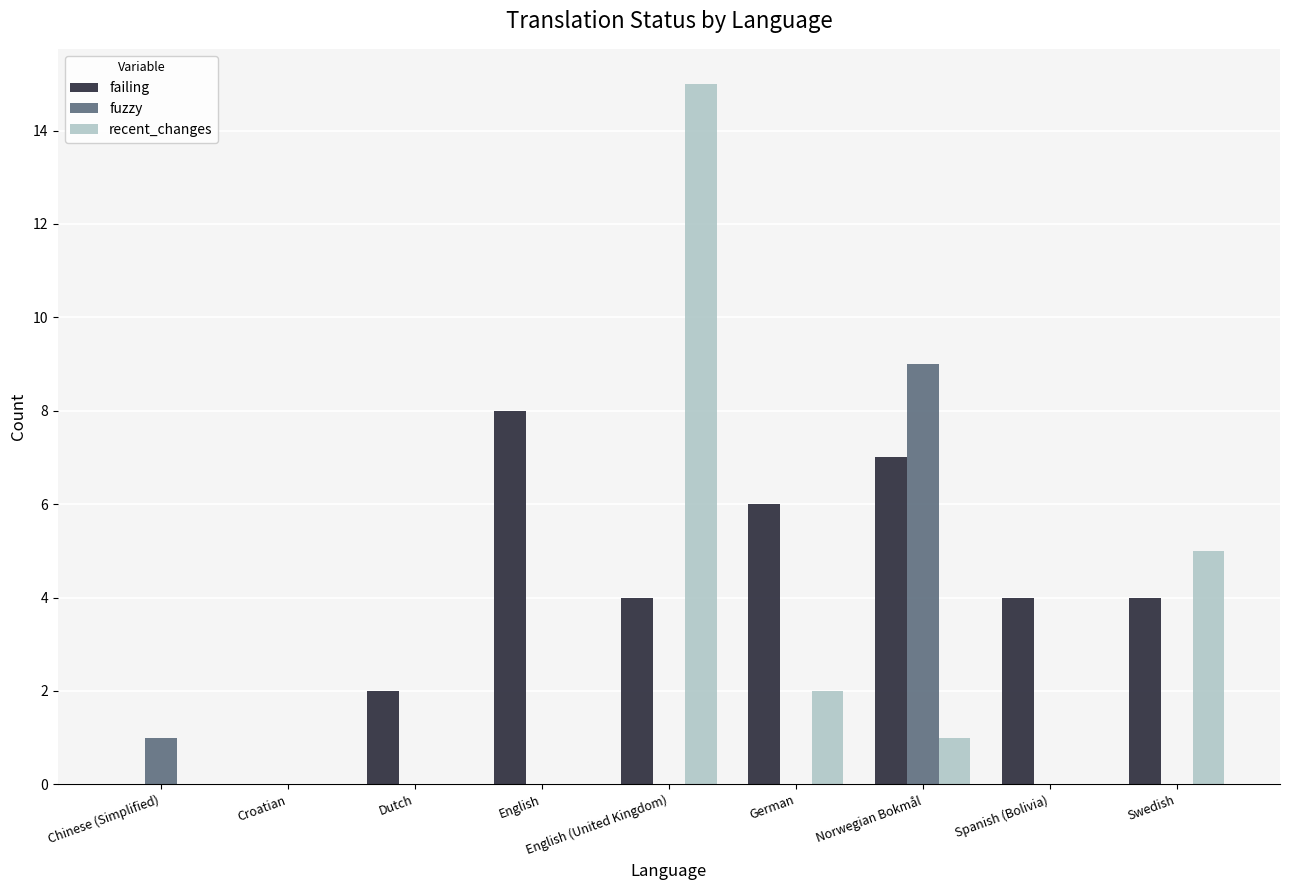

Is it true that fuzzy equals 0 at Spanish (Bolivia)?

True